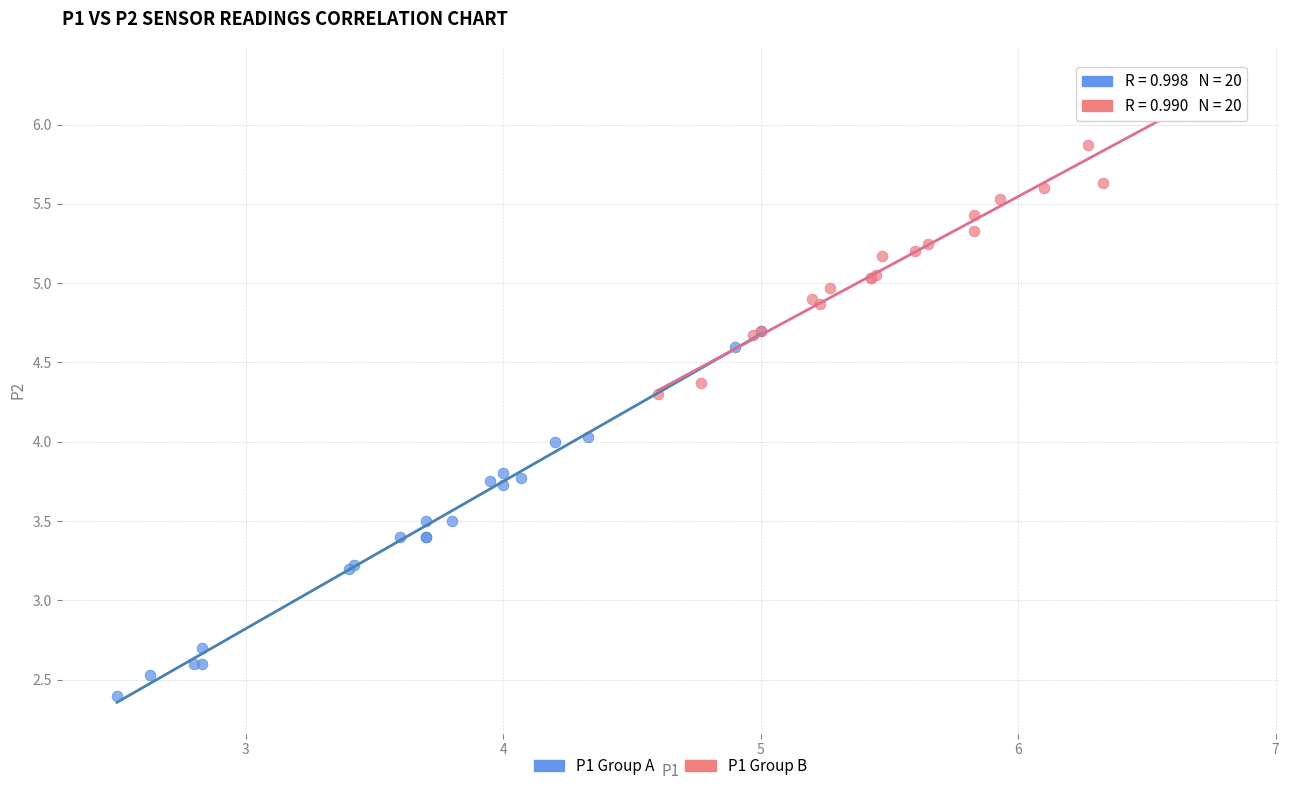

What are all the series names shown in the legend?

P1 Group A, P1 Group B